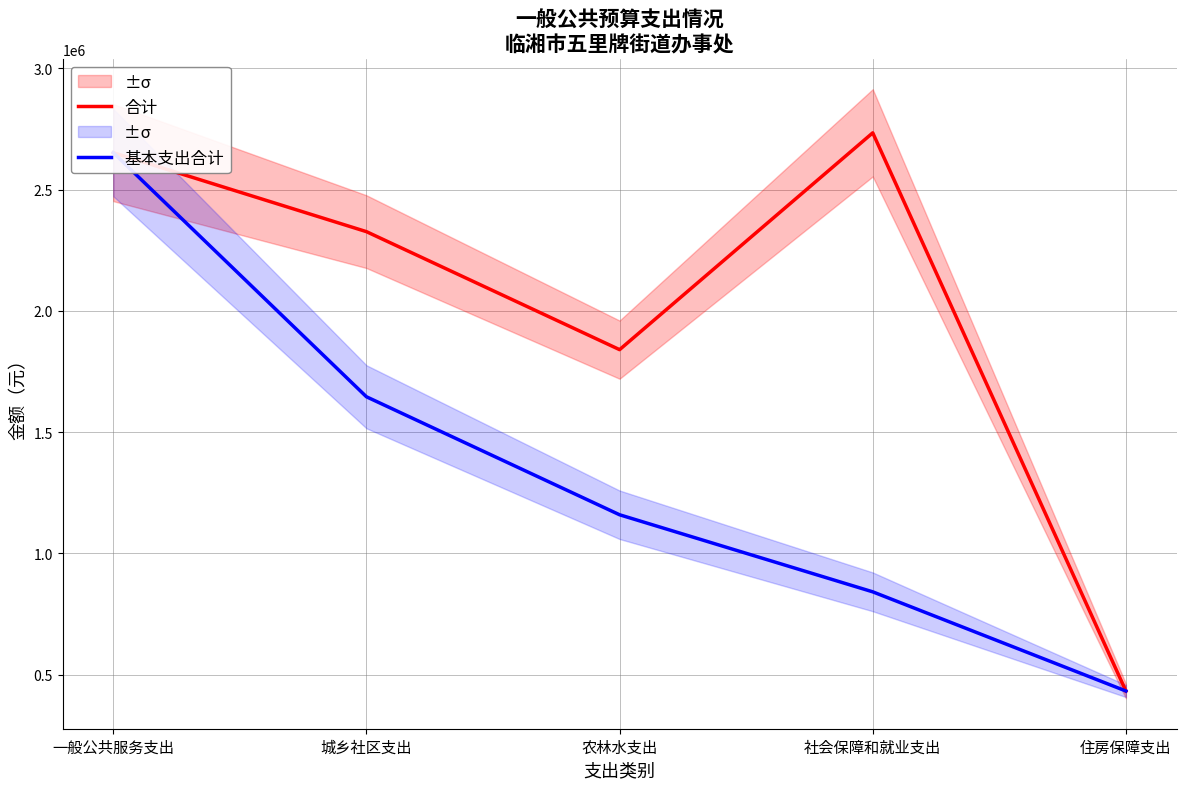

At which category does 合计 reach its first local valley?

农林水支出